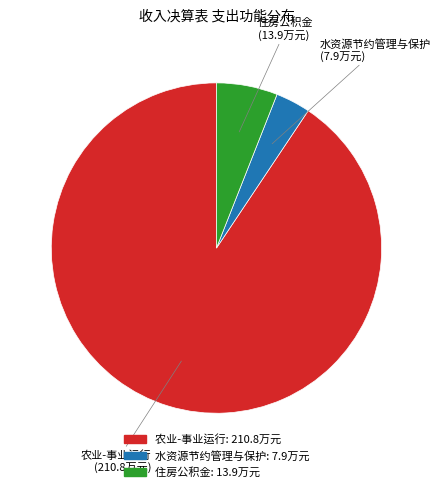

Combined, do 住房公积金 and 农业-事业运行 account for over 50%?

Yes